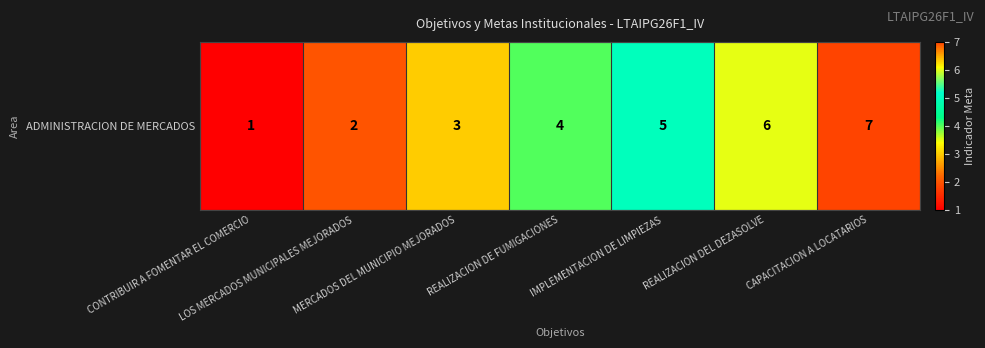

True or false: the data shows 4 at REALIZACION DE FUMIGACIONES.

True